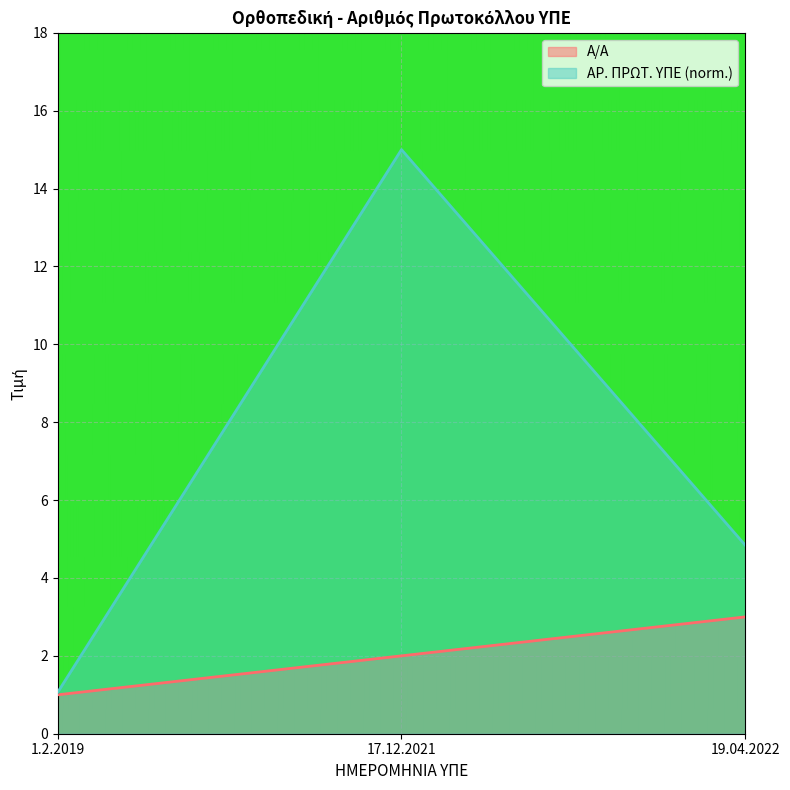

List the series in order of their peak value, highest first.

ΑΡ. ΠΡΩΤ. ΥΠΕ (norm.), Α/Α